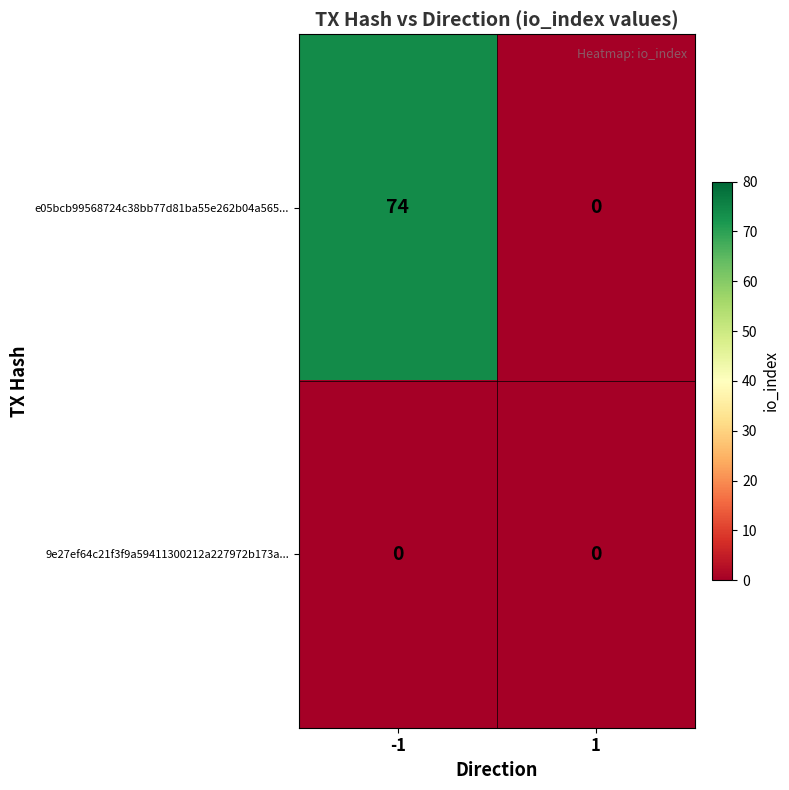

At which category is the sum across all series the highest?

-1